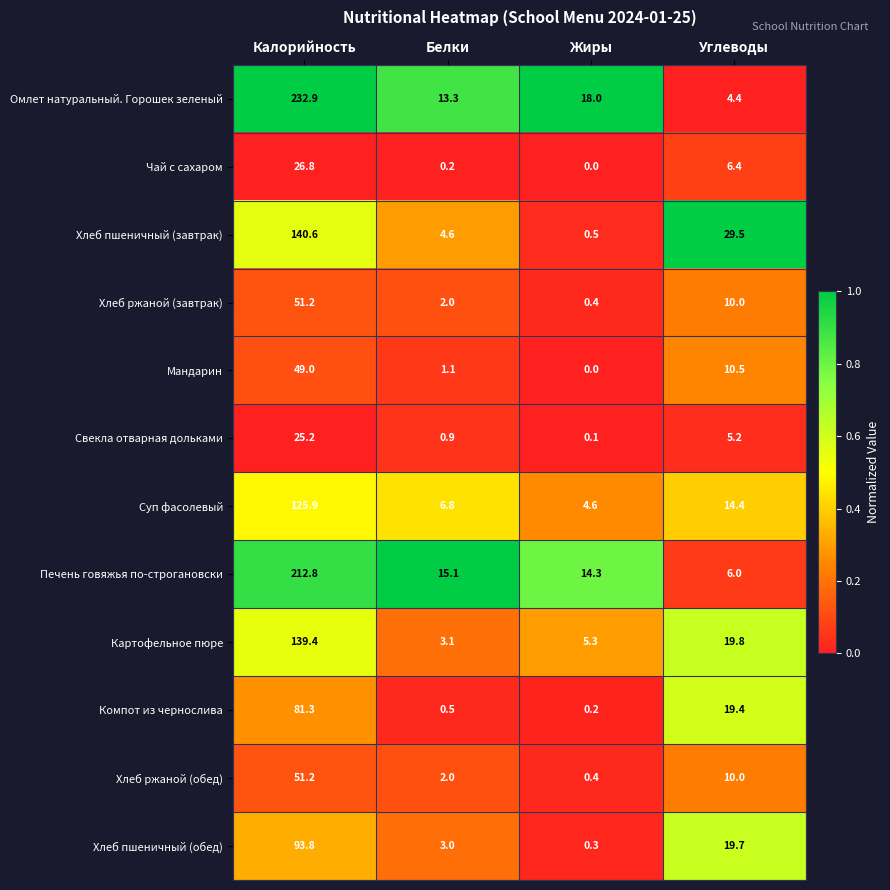

Which series changed the most between Калорийность and Жиры?

Омлет натуральный. Горошек зеленый